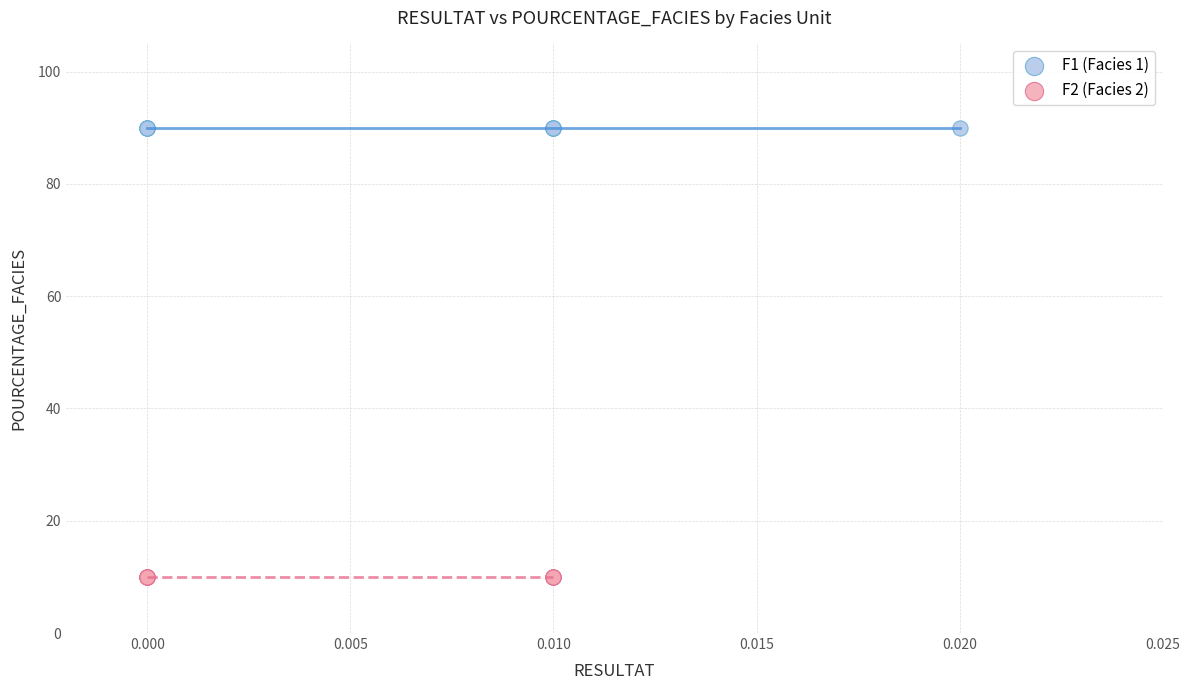

Which series reaches the minimum Y coordinate?

F2 (Facies 2)